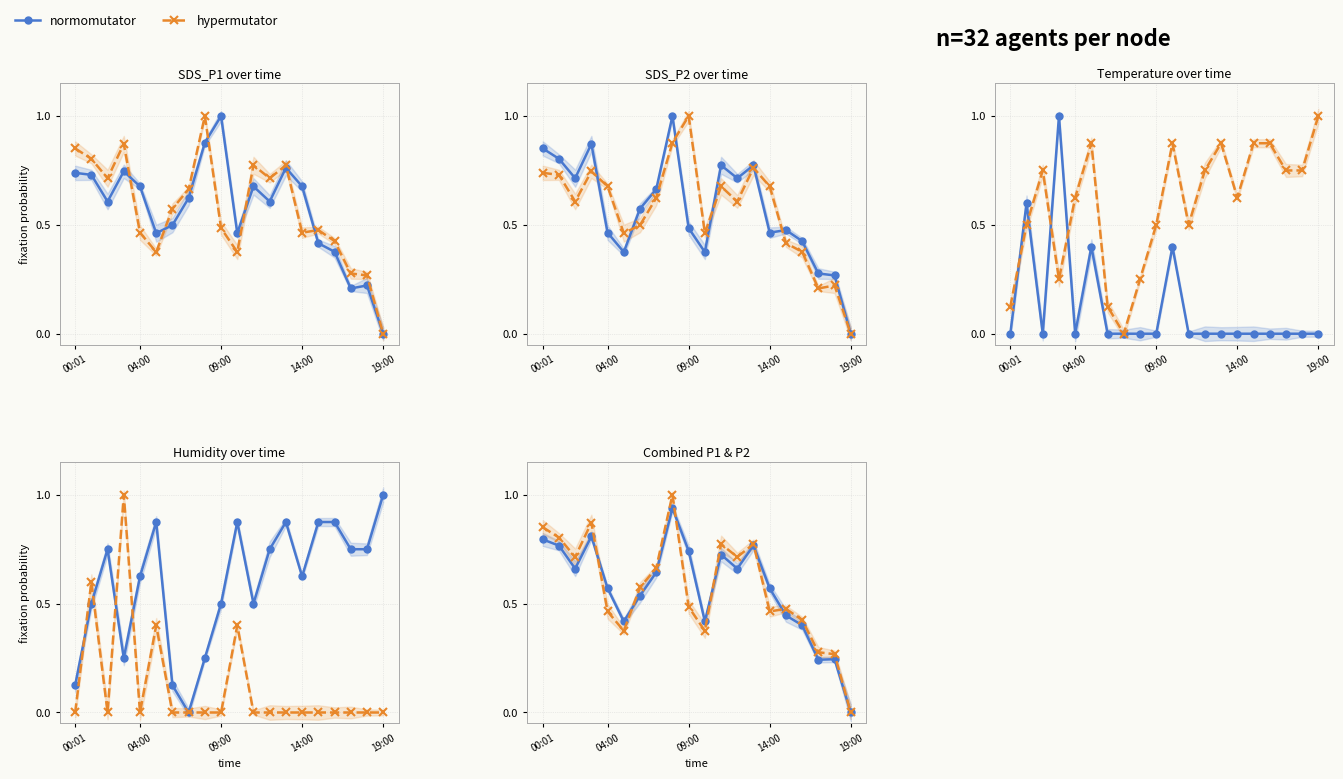

Reading right to left, transcribe all the data shown in this chart.

normomutator: 0.0	0.2	0.2	0.4	0.4	0.6	0.8	0.7	0.7	0.4	0.7	0.9	0.6	0.5	0.4	0.6	0.8	0.7	0.8	0.8
hypermutator: 0.0	0.3	0.3	0.4	0.5	0.5	0.8	0.7	0.8	0.4	0.5	1.0	0.7	0.6	0.4	0.5	0.9	0.7	0.8	0.9